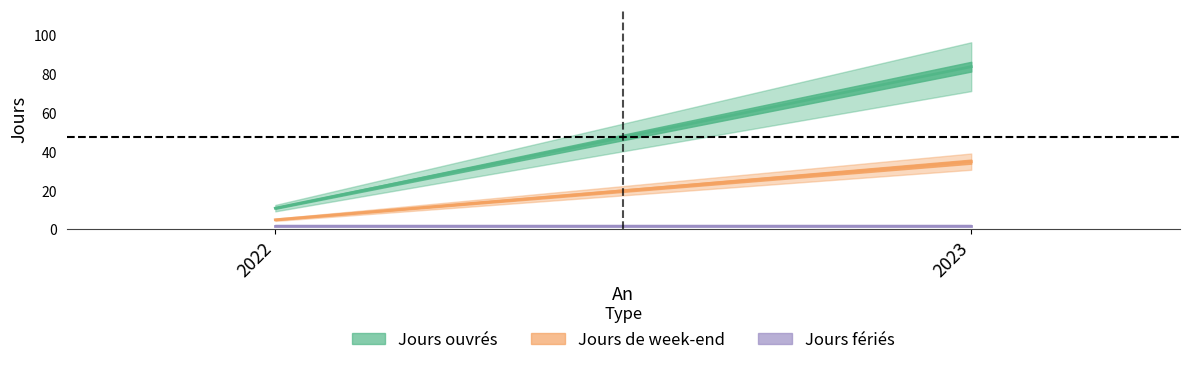

Which series has the largest range (max minus min)?

Jours ouvrés